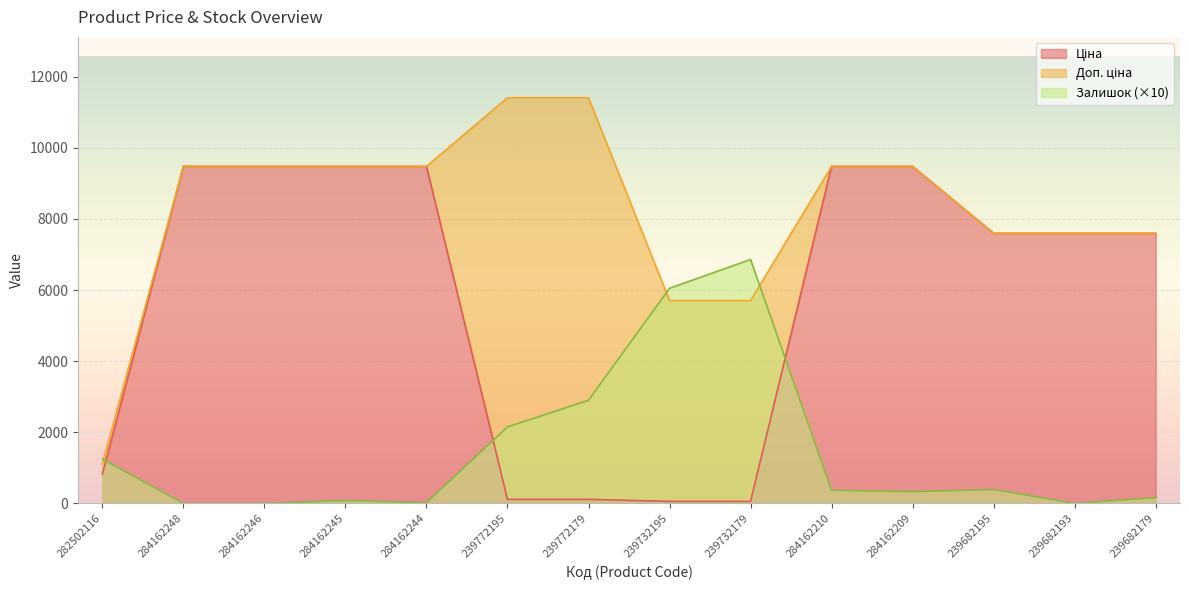

What is the spread (max minus min) of values at 239732195?

5992.9